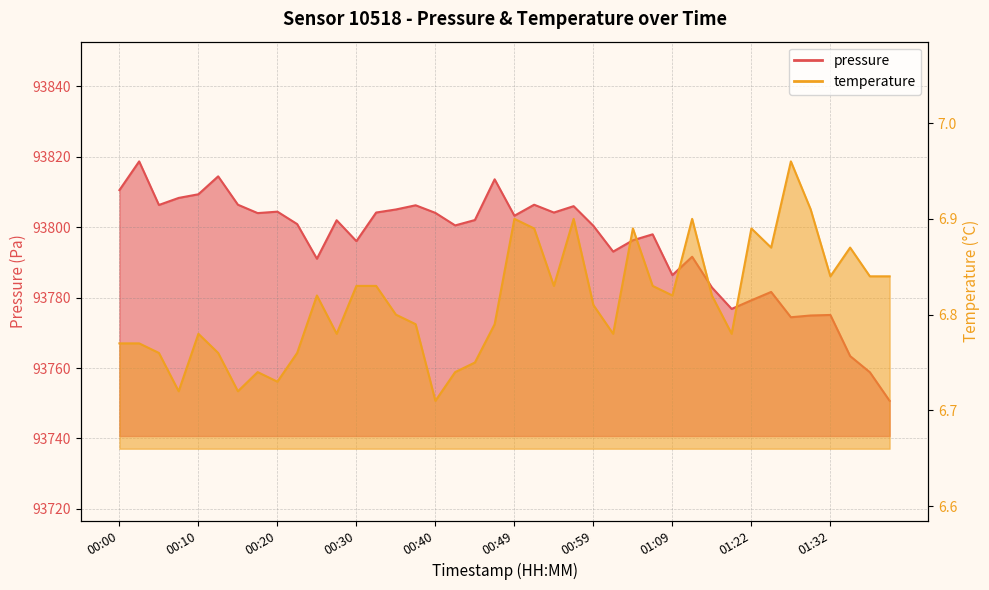

Which category has the highest value in the temperature series?

01:27